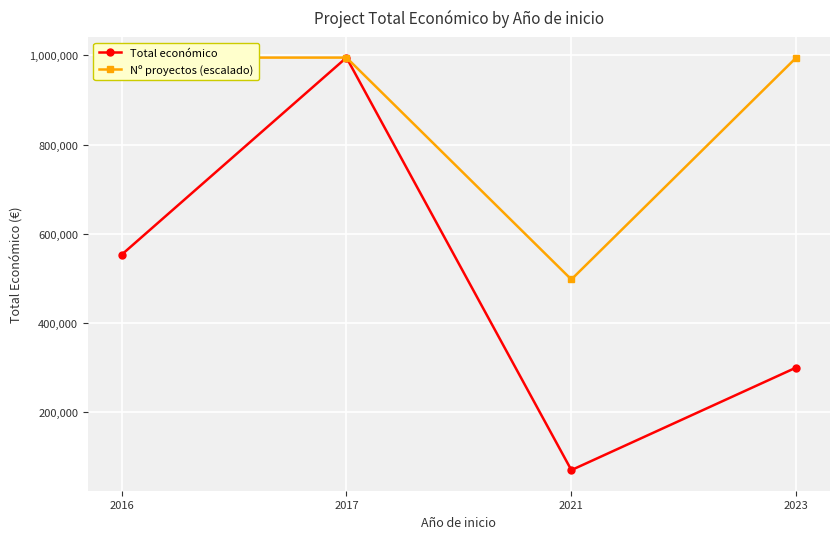

Reading right to left, what are all the values shown in this chart?

Total económico: 2023=300000.0	2021=69992.0	2017=994973.0	2016=552823.0
Nº proyectos (escalado): 2023=994973.0	2021=497486.5	2017=994973.0	2016=994973.0